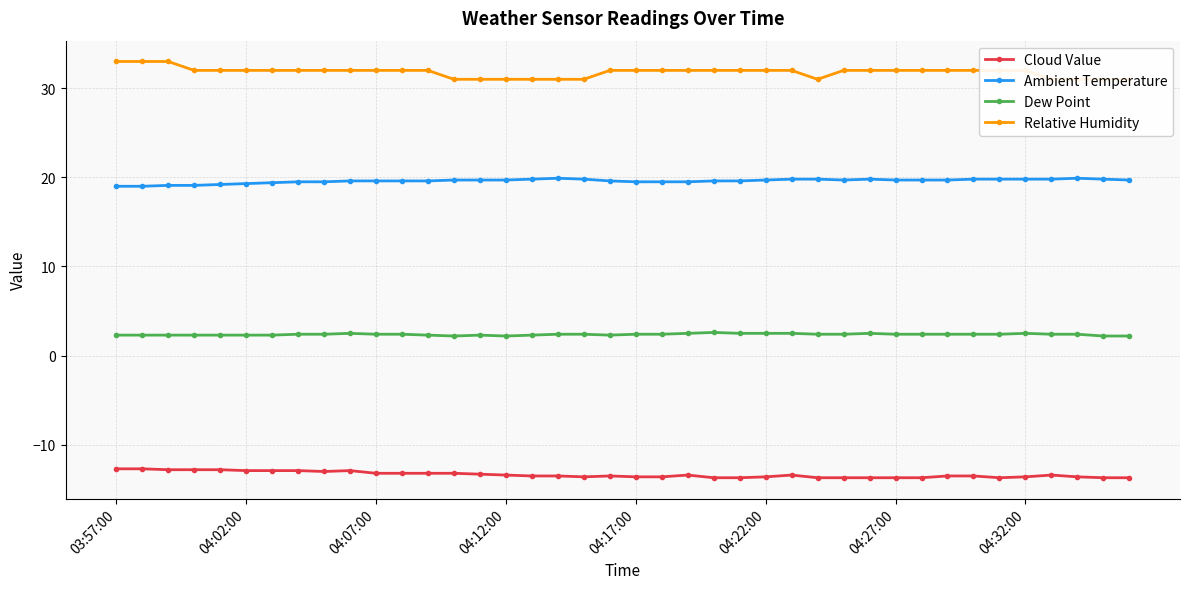

True or false: Relative Humidity and Dew Point cross at least once.

False